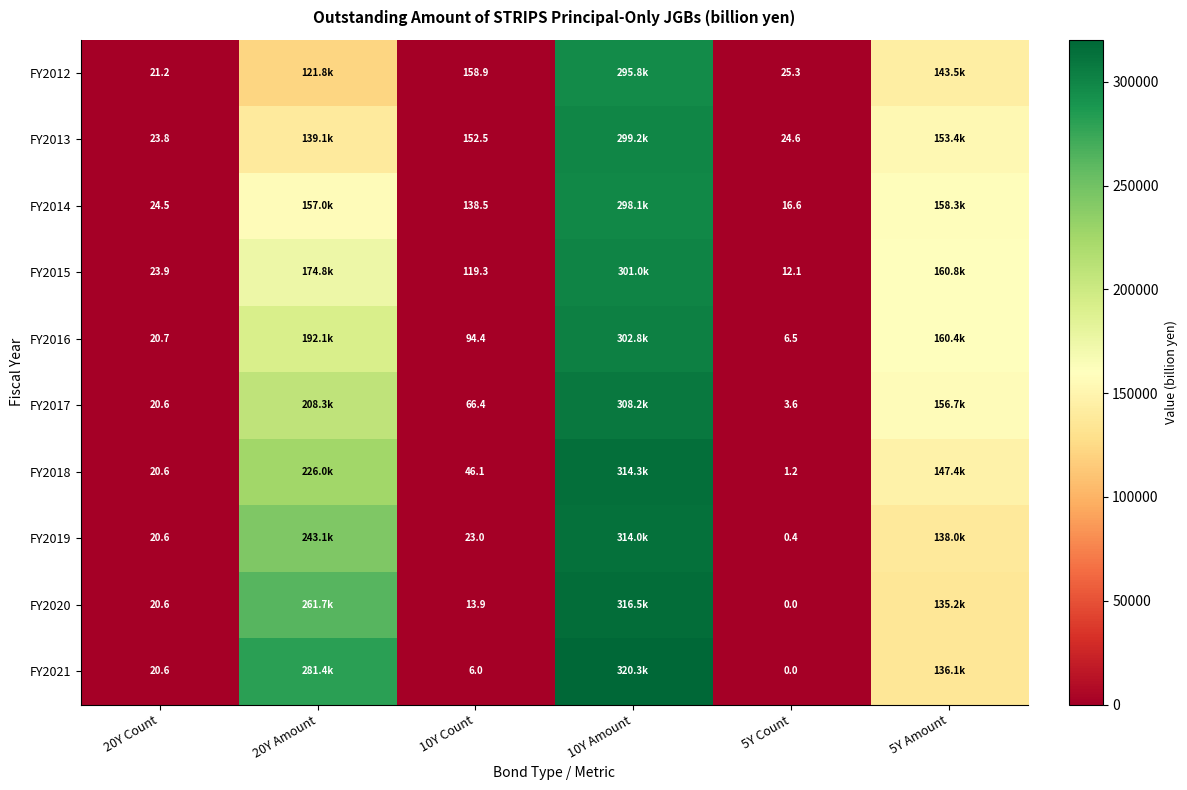

True or false: FY2012 has a value of 25.3 at 5Y Count.

True